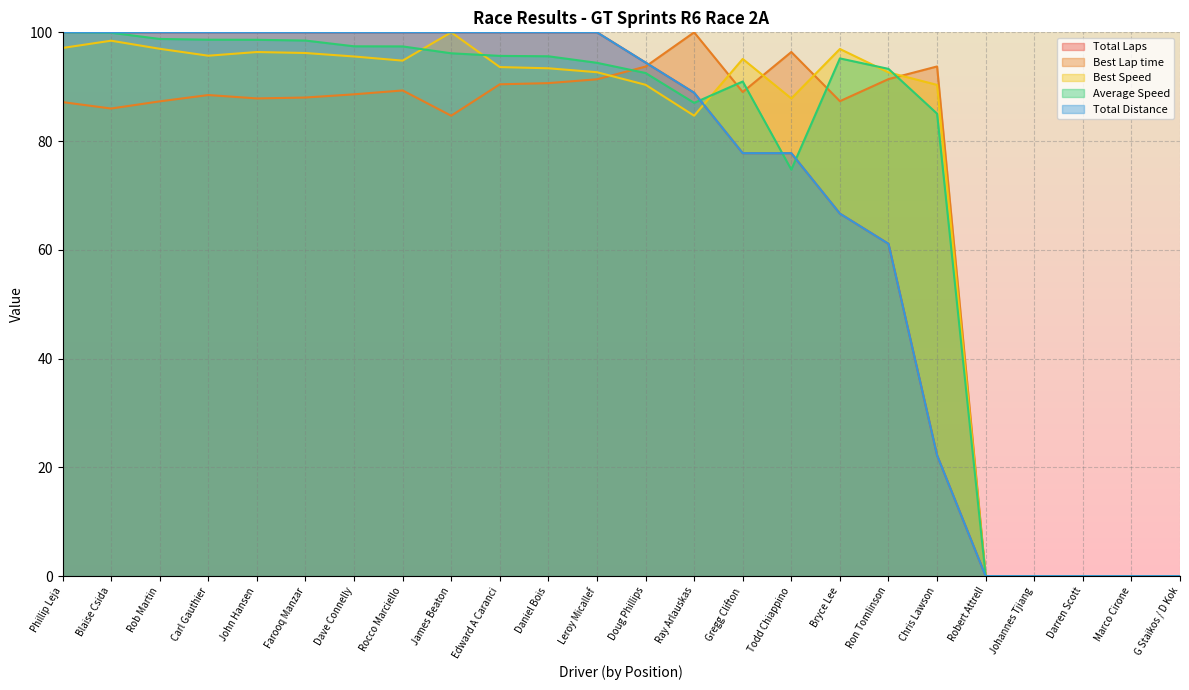

Which label corresponds to the largest value in the chart?

Phillip Leja